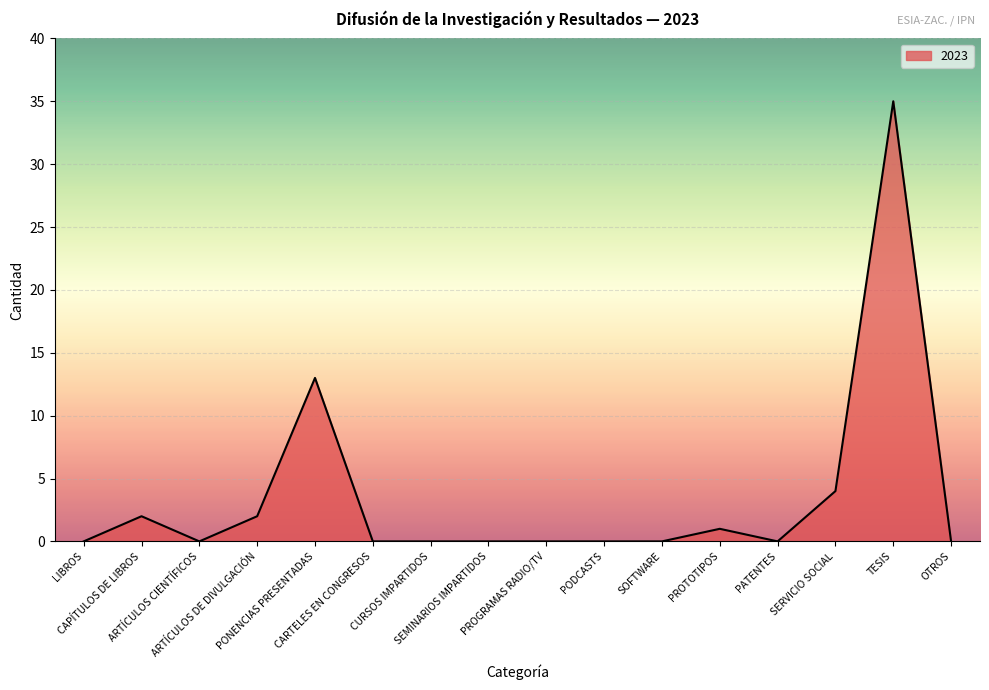

What is the greatest value displayed?

35